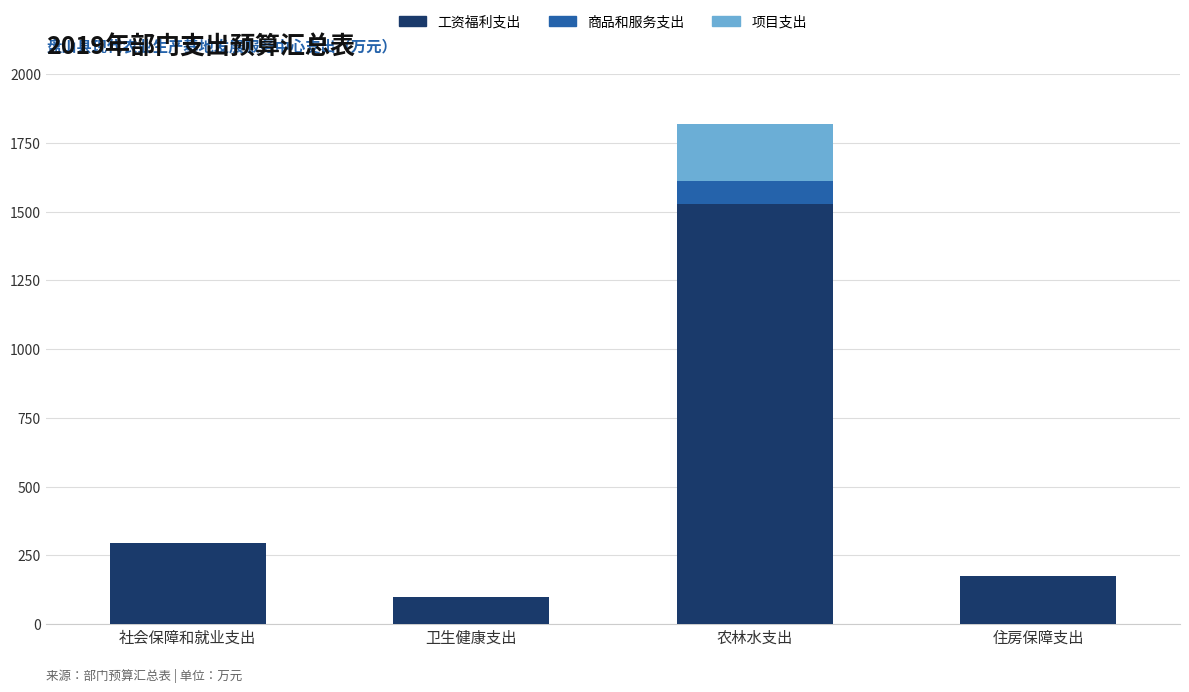

What is the highest value of the 工资福利支出 series?

1525.6